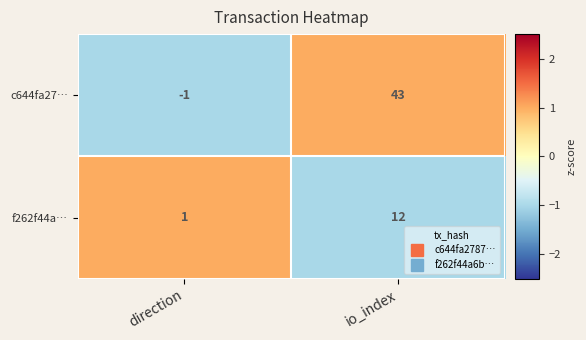

What is the difference between the highest and lowest values at direction?

2